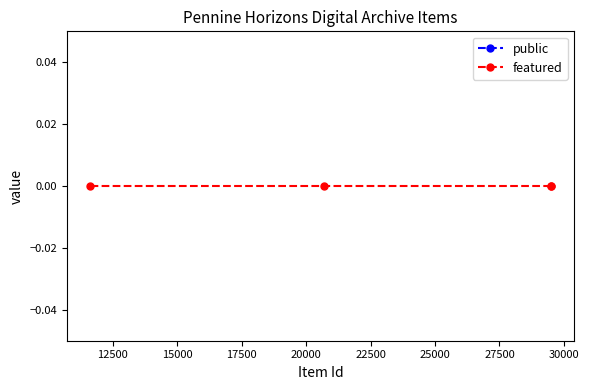

Rank the series at 12500 from lowest to highest value.

featured, public